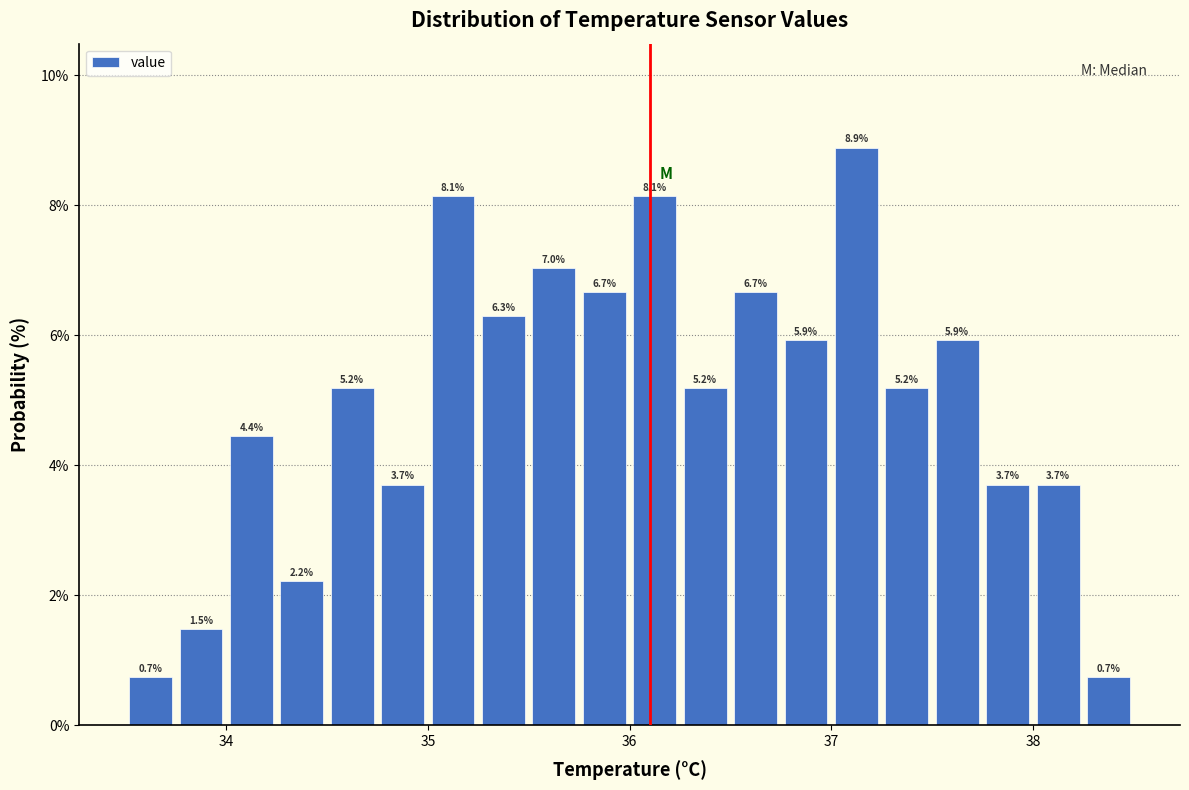

Around what value on the x-axis is the tallest bar? Give the approximate position of its centre, as read against the axis.

37.1